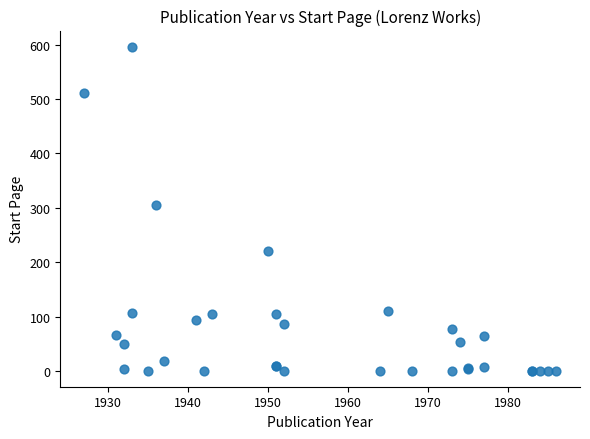

What Y value in the scatter plot is closest to 298?

305